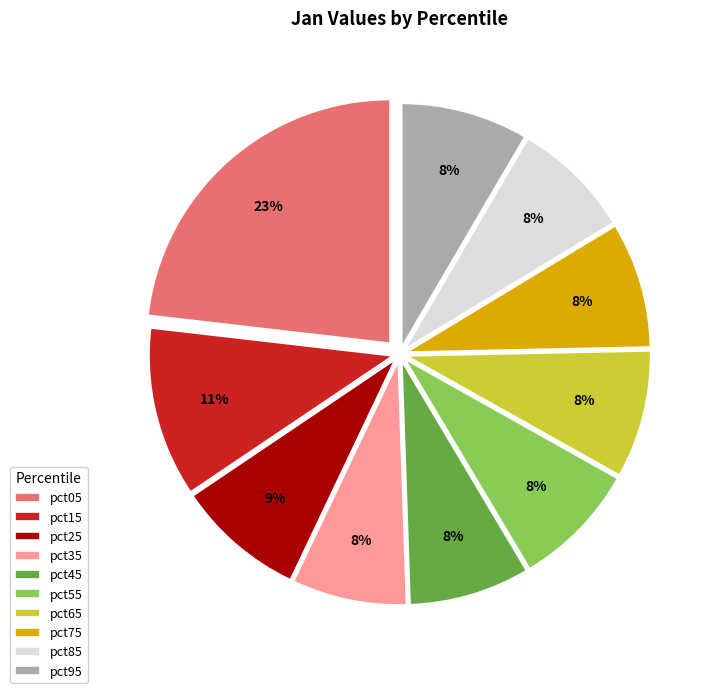

True or false: pct65 accounts for 1% of the total.

False